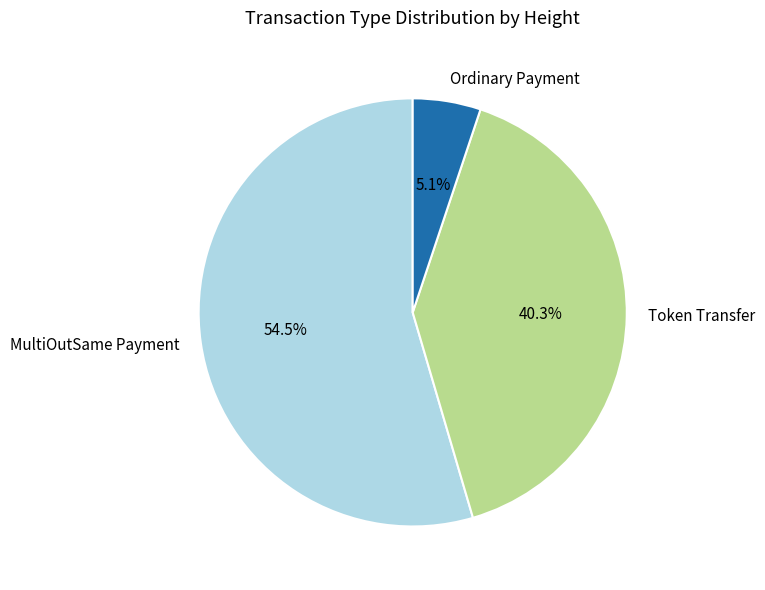

What is the ratio of the value at Ordinary Payment to the value at MultiOutSame Payment?

0.1